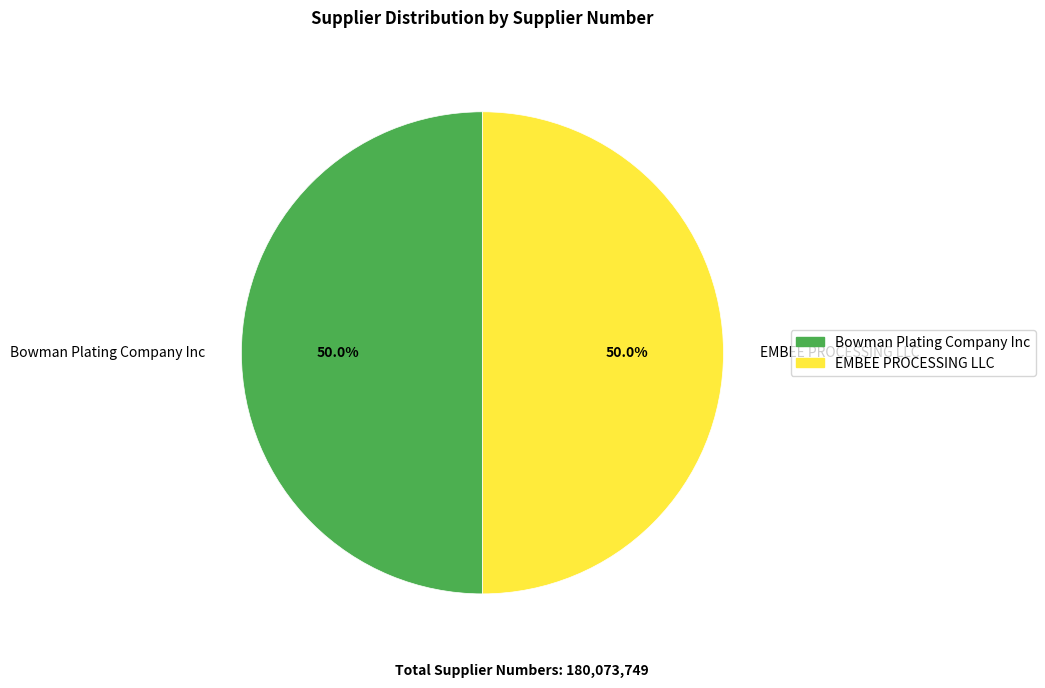

How many segments does this pie chart have?

2